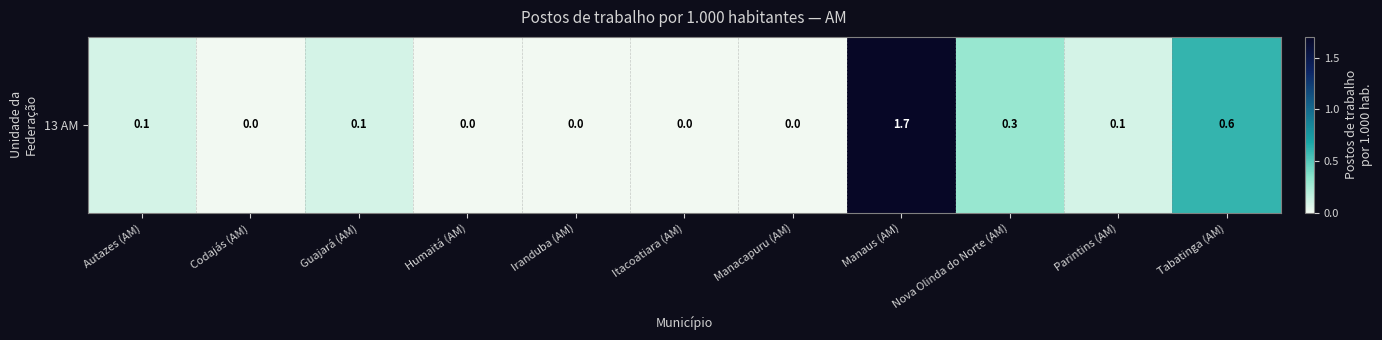

The value at Codajás (AM) is -1.0. True or false?

False